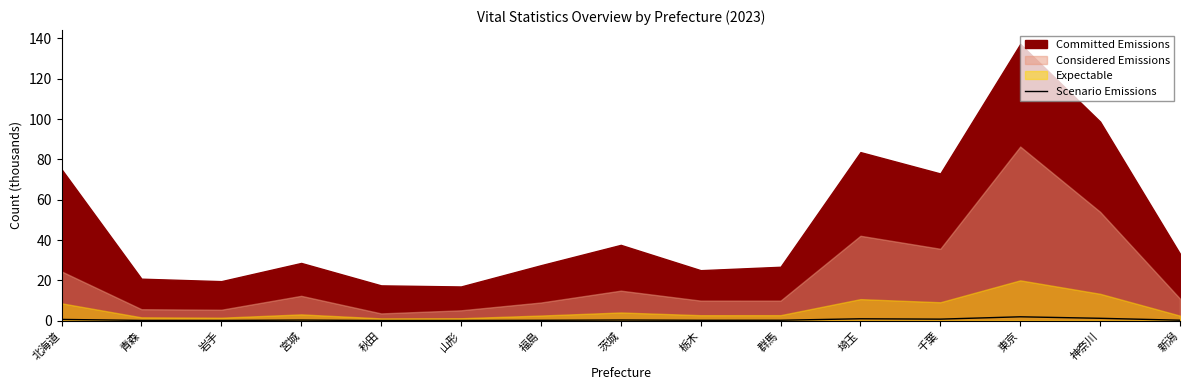

Reading left to right, what are all the values shown in this chart?

0.6	0.1	0.1	0.3	0.1	0.1	0.2	0.3	0.2	0.2	1.0	0.8	1.9	1.2	0.2